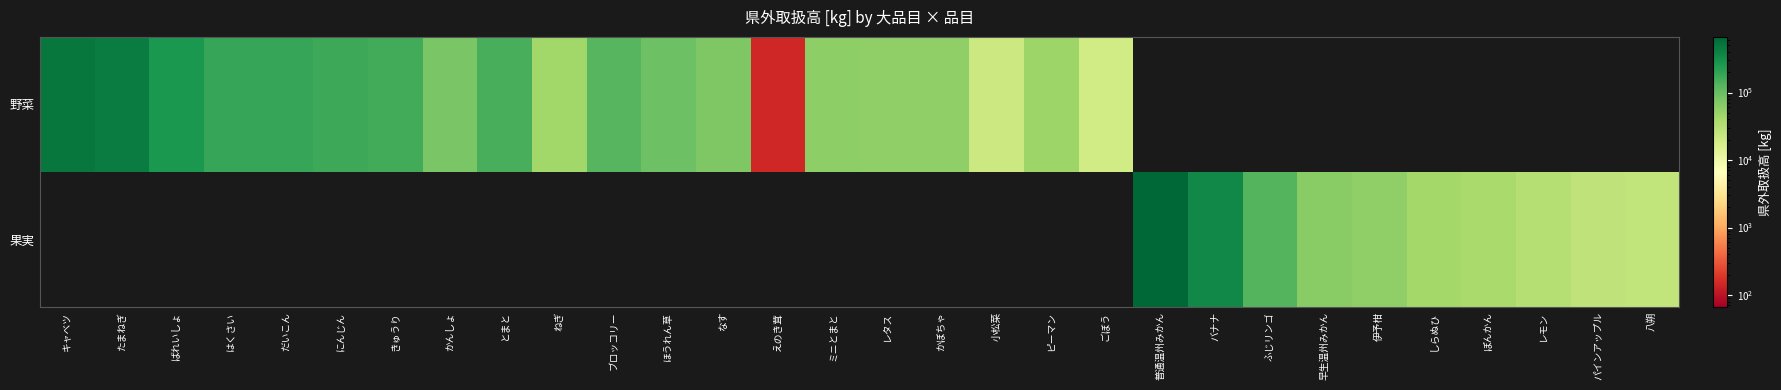

At how many categories does at least one series exceed 251369?

5